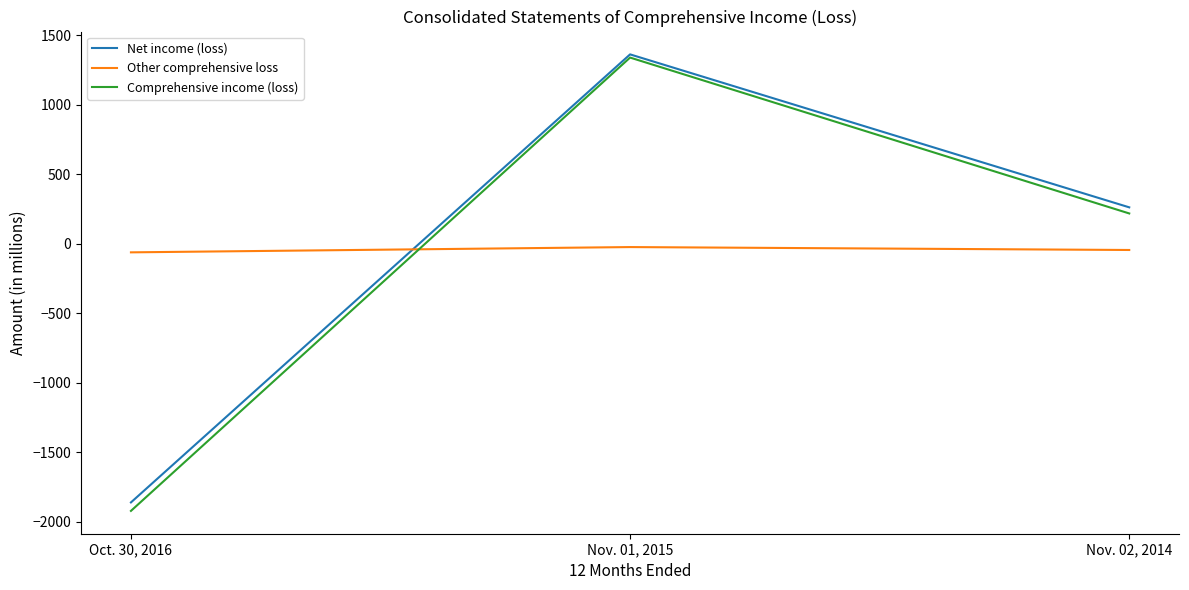

Which category has the lowest value across all series?

Oct. 30, 2016